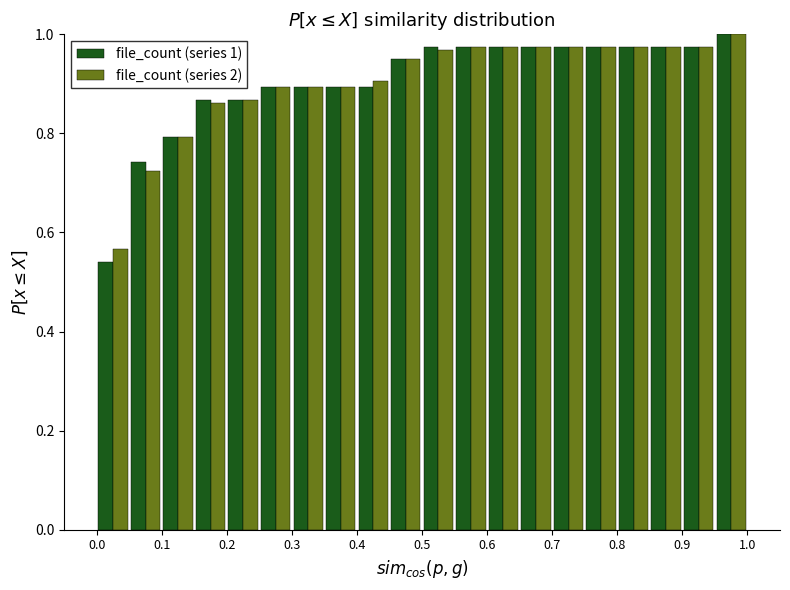

In the file_count (series 2) series, which range on the x-axis has the tallest bar?

0.95 to 1.00